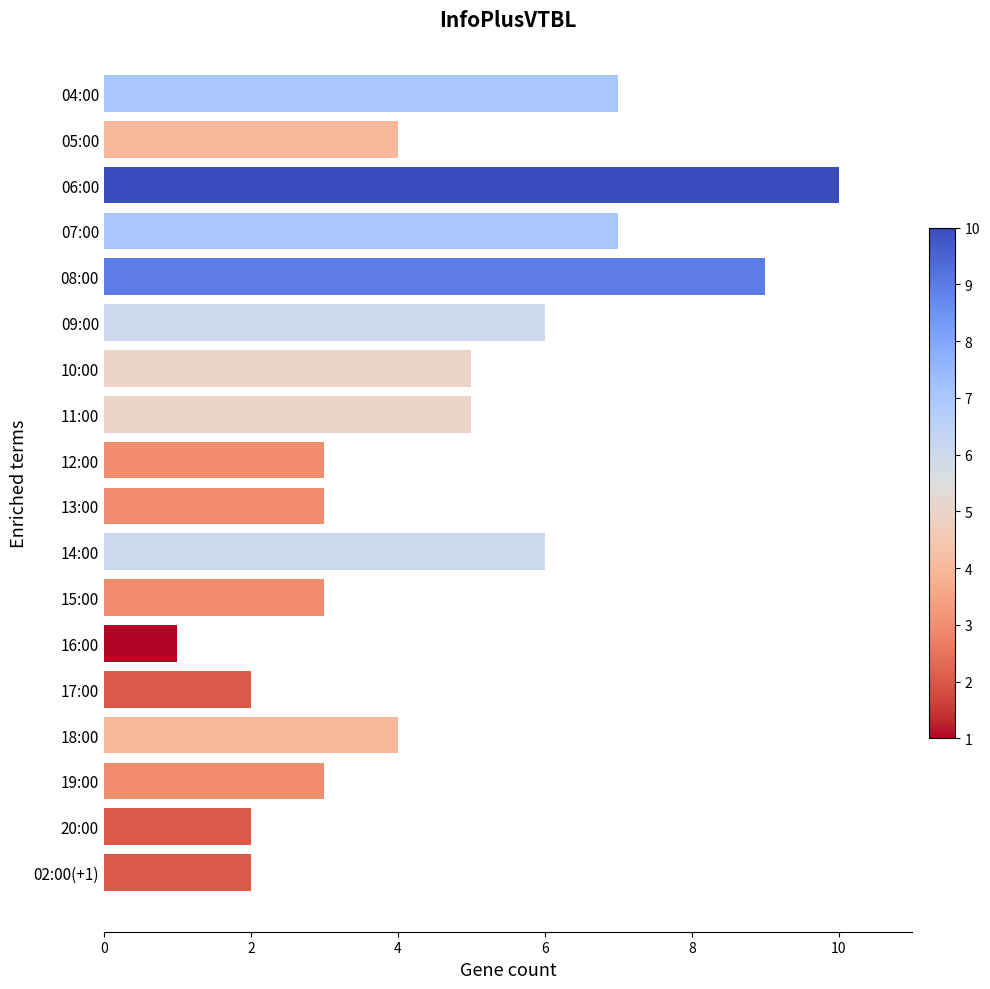

Between 14:00 and 02:00(+1), which is larger?

14:00